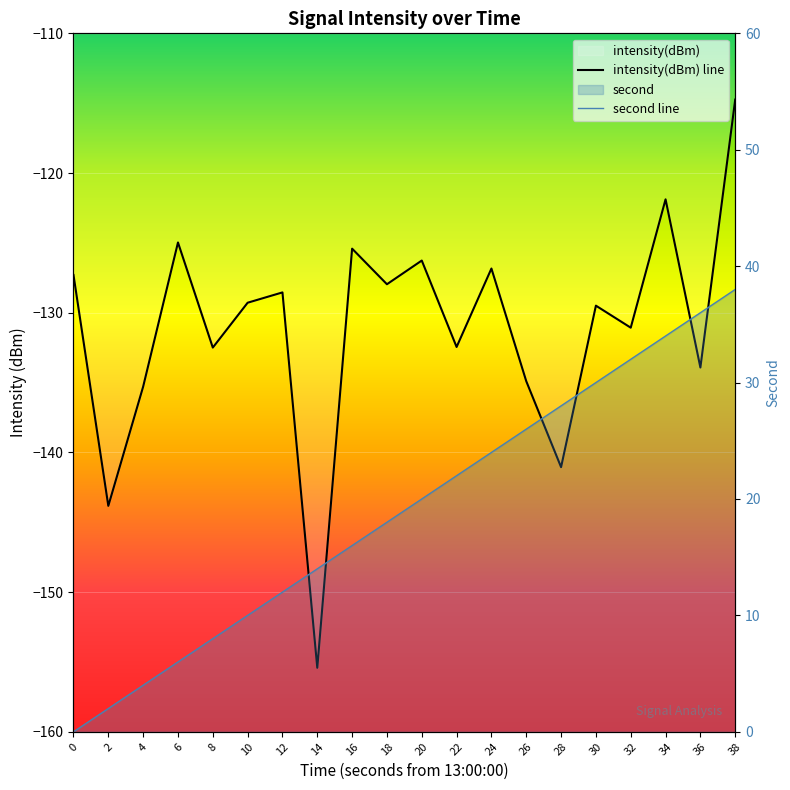

At which label is second line closest to 19?

18